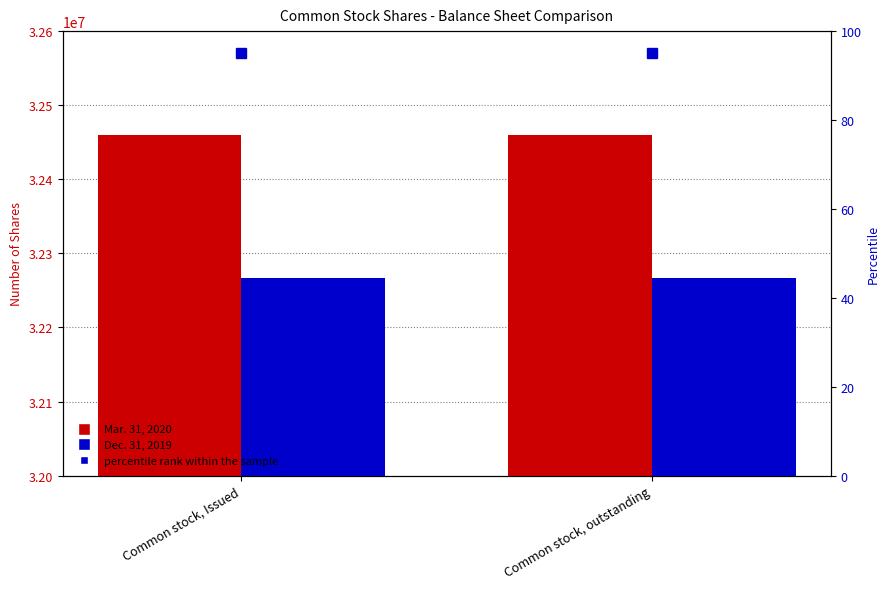

What is the difference between the highest and lowest values at Common stock, outstanding?

192580